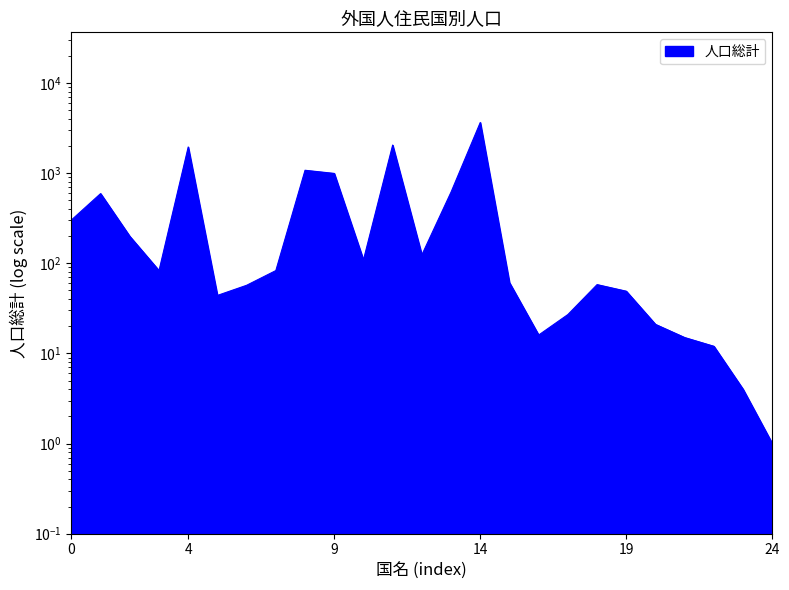

The chart shows a value of 1 at アフガニスタン. True or false?

False